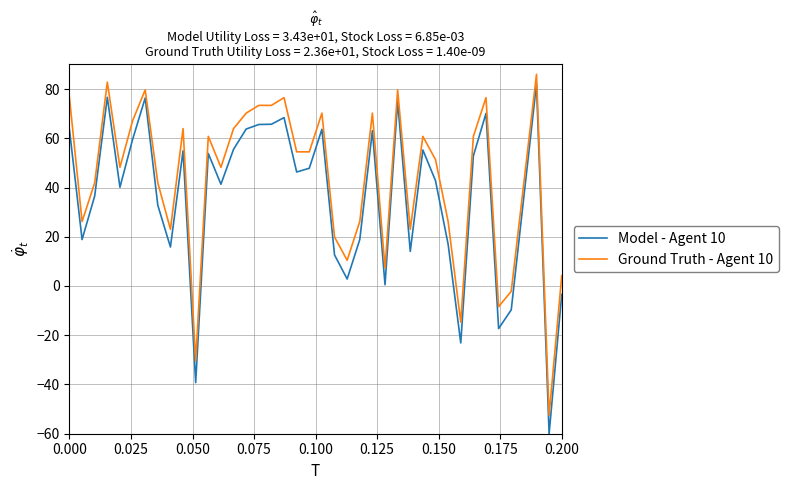

Does the chart display data point markers on the line(s)?

No